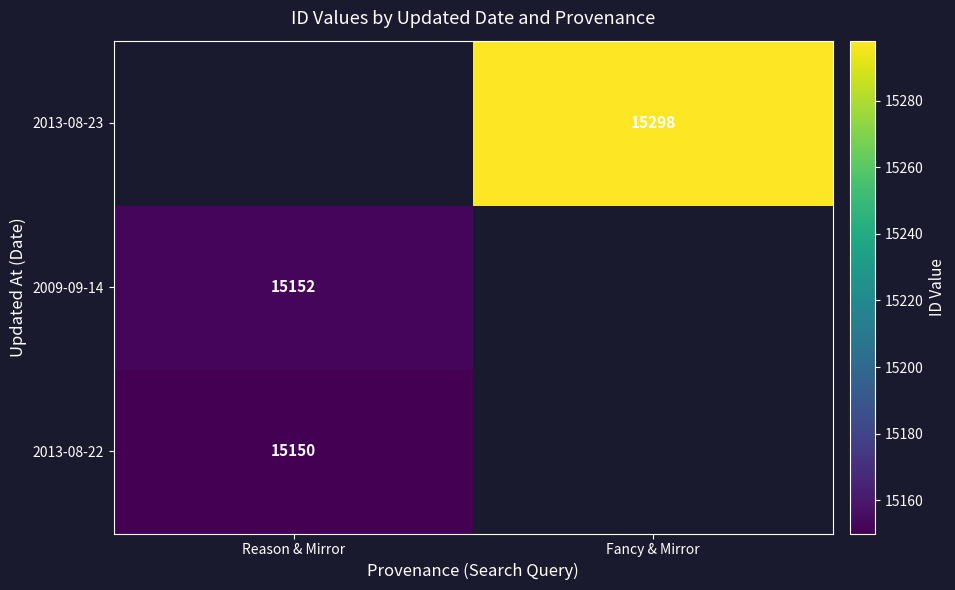

Between Reason & Mirror and Fancy & Mirror, which is larger?

Fancy & Mirror